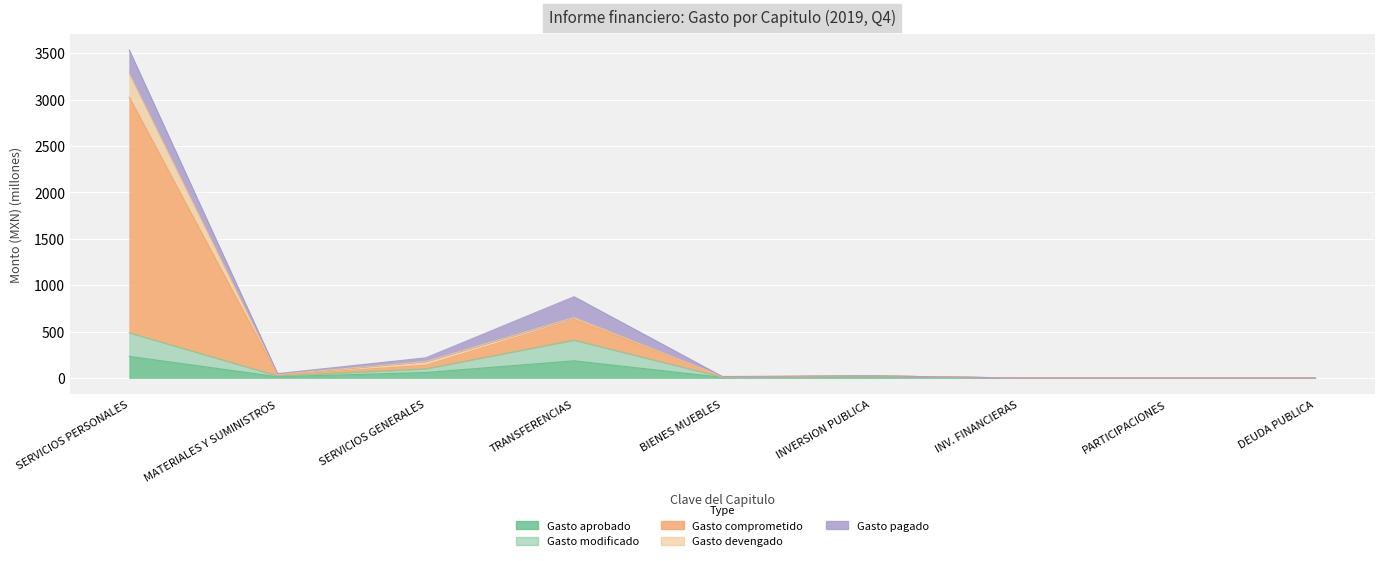

How many interior local valleys does the Gasto modificado series have?

2